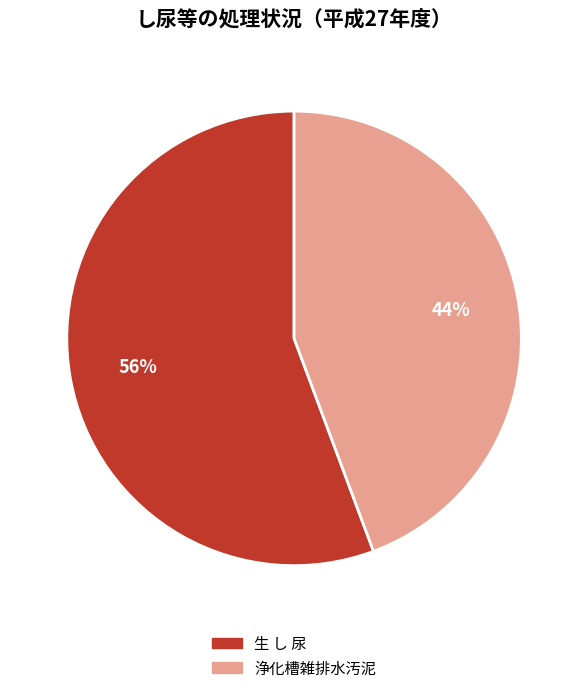

To the nearest percent, what is the average slice percentage?

50%